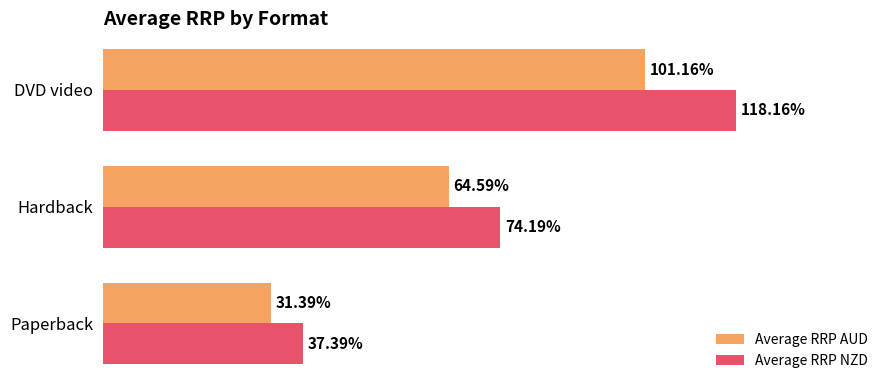

At which label does Average RRP NZD reach its peak?

DVD video